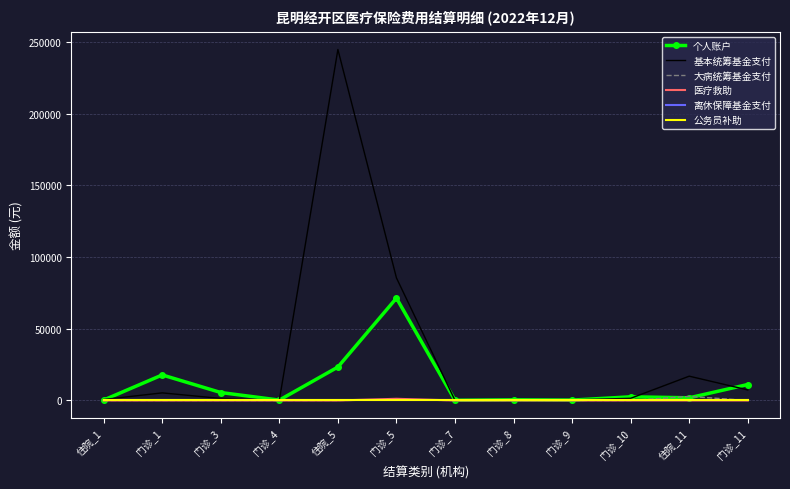

What is the label of the 12th point from the left?

门诊_11